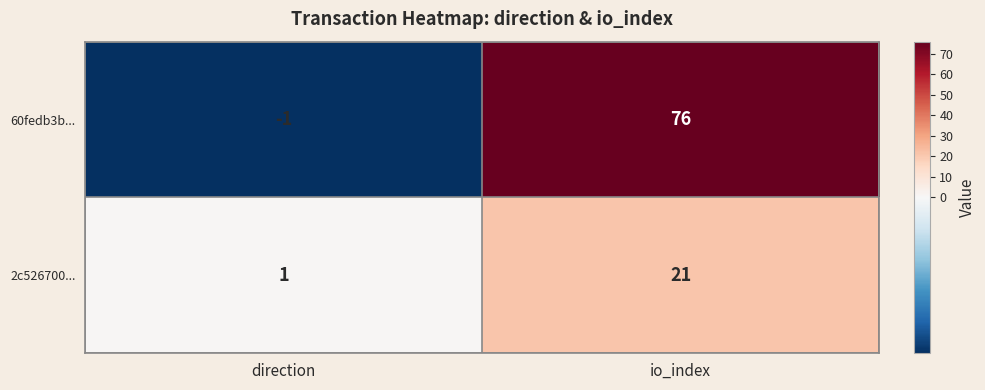

The value of 60fedb3b... at direction is 0. True or false?

False